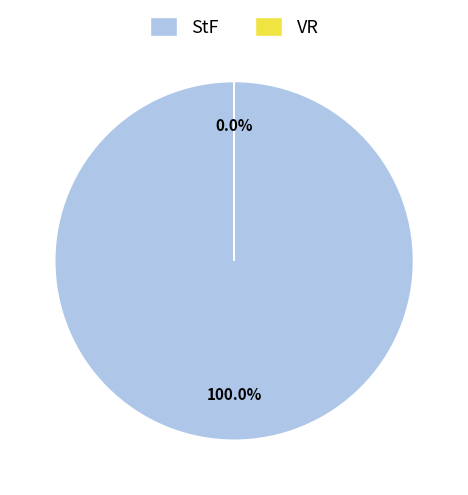

Which slice is the smallest?

VR